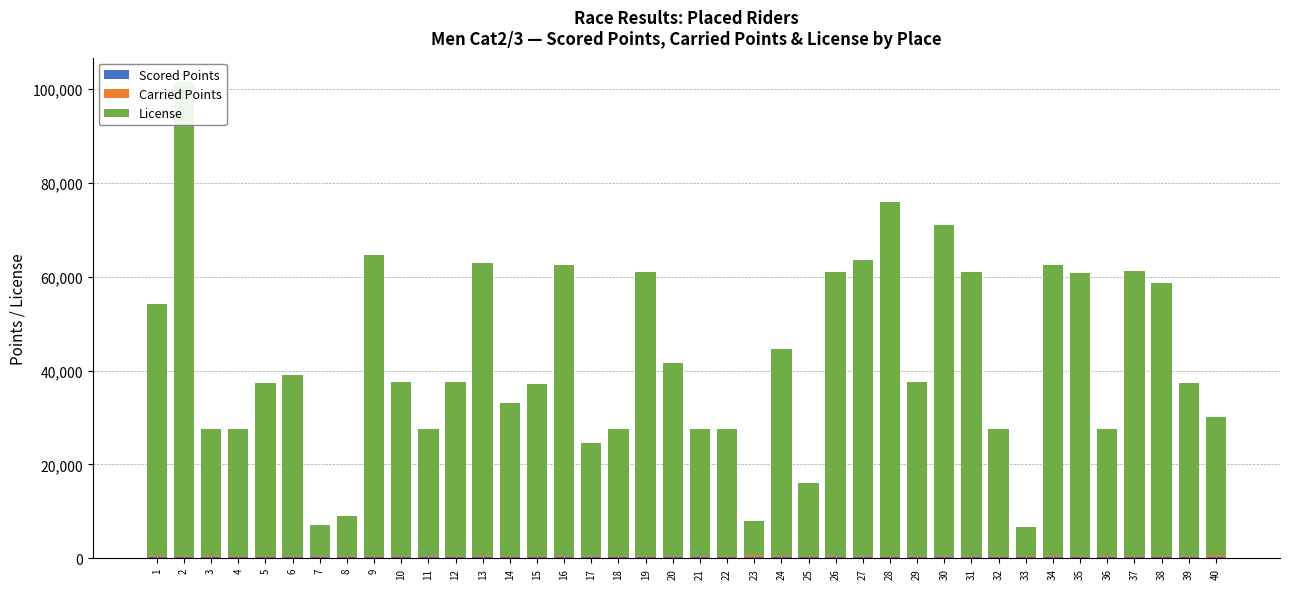

What is the total value across all series at 2?

101597.4